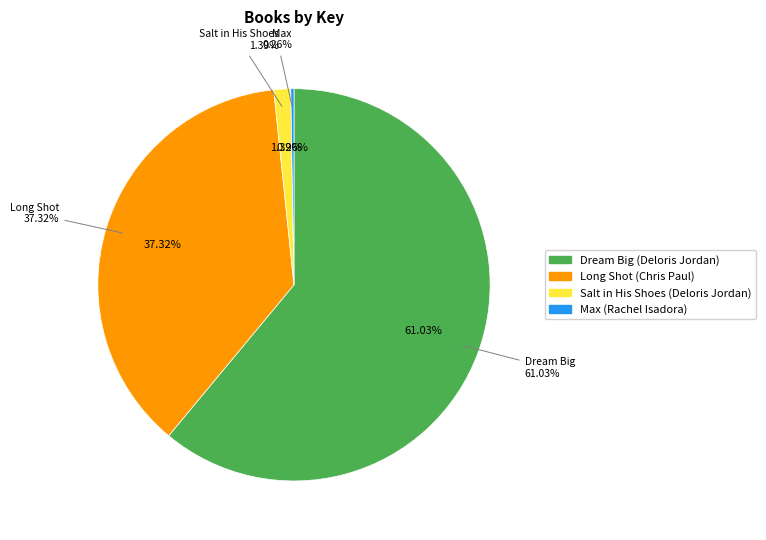

Count the number of slices in the pie.

4